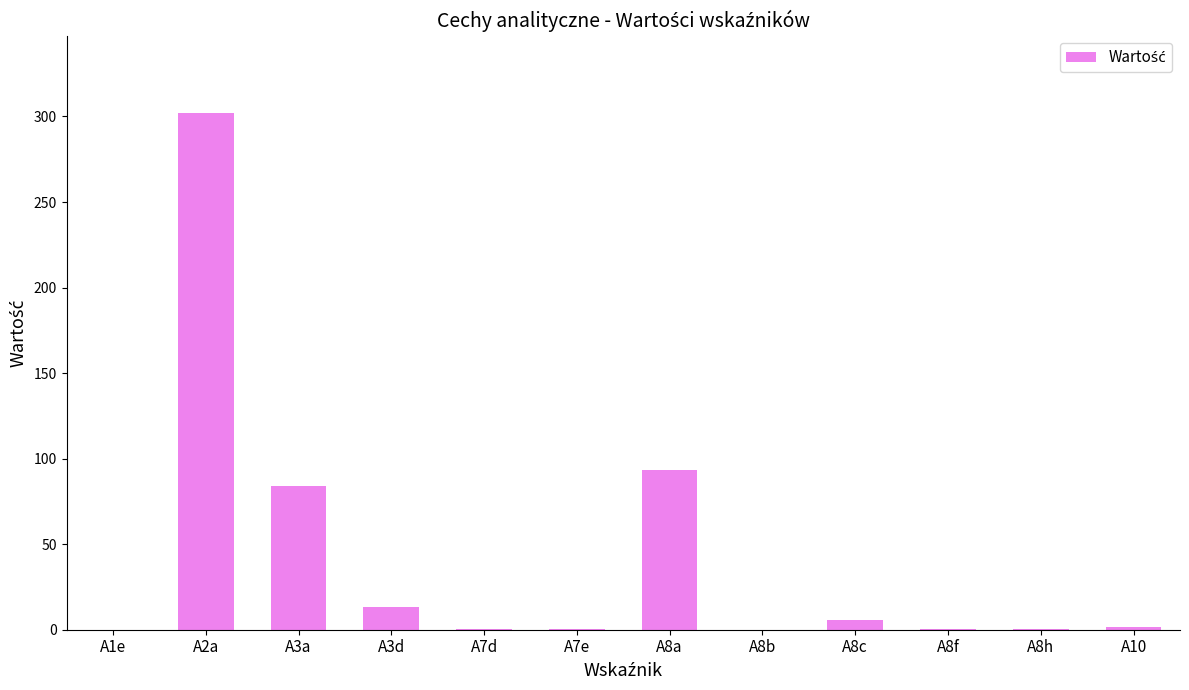

True or false: the data shows 0.2 at A7d.

True